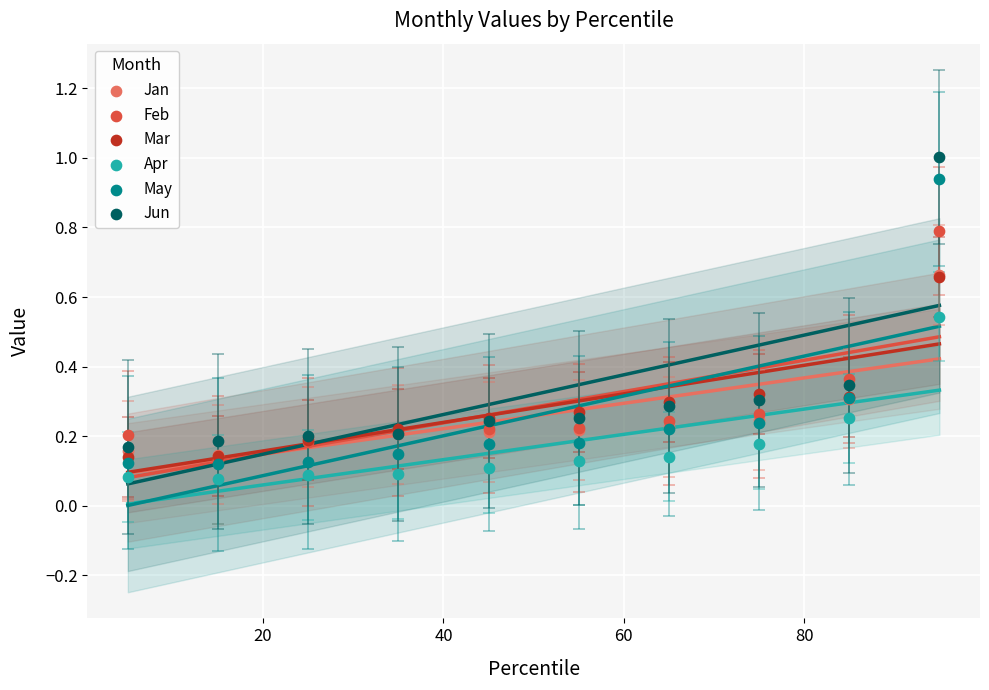

What are all the series names shown in the legend?

Jan, Feb, Mar, Apr, May, Jun